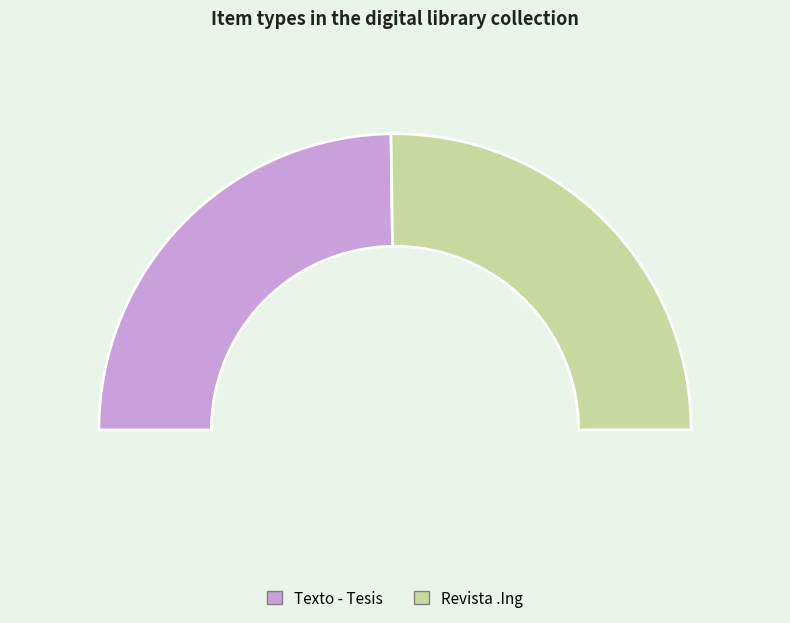

What is the change in value from Texto - Tesis to Revista .Ing?

+337